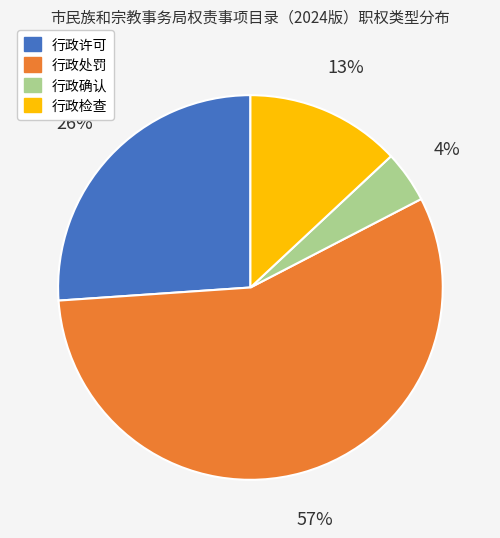

Rank the categories by value from lowest to highest.

行政确认, 行政检查, 行政许可, 行政处罚